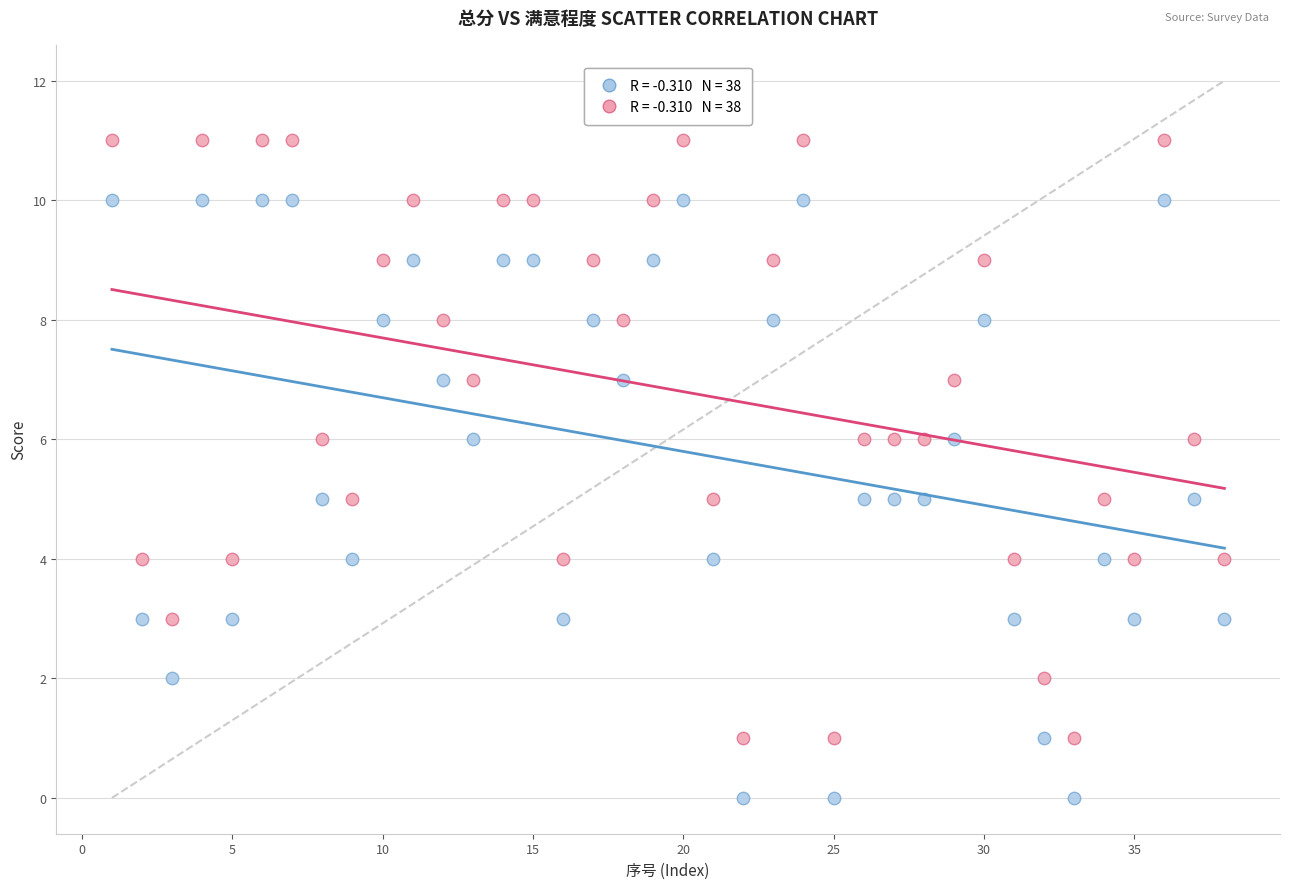

Across all data points, what is the range of X values (max minus min)?

37